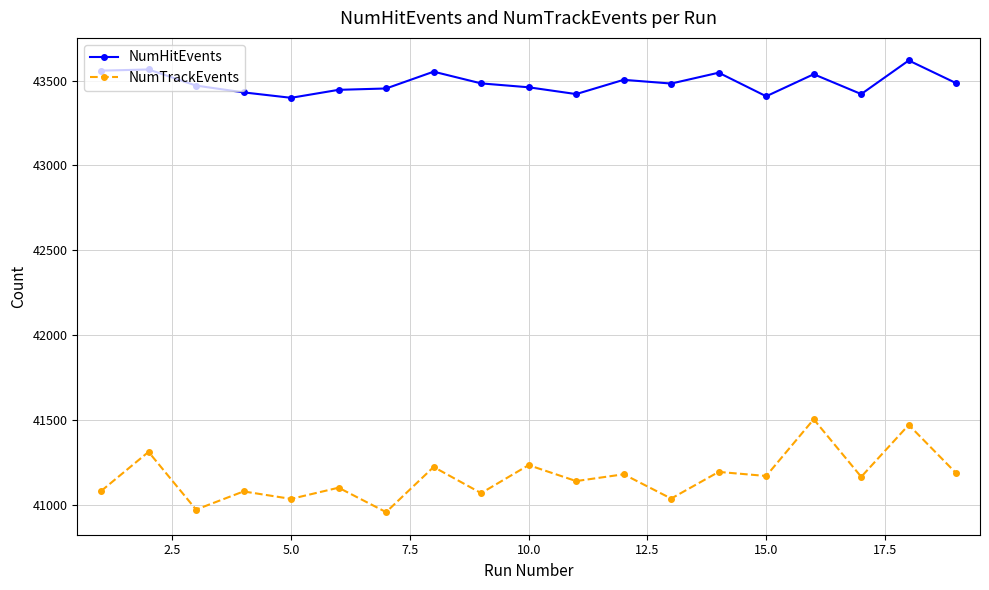

What is the value of the NumTrackEvents point at the 10th from the left?

41234